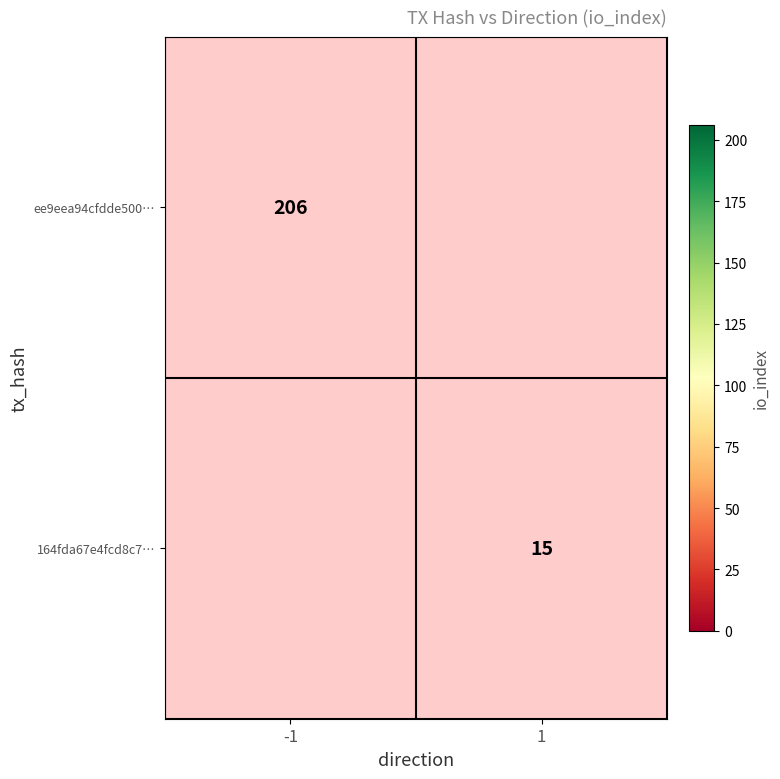

Rank the categories by ee9eea94cfdde500… value from lowest to highest.

1, -1